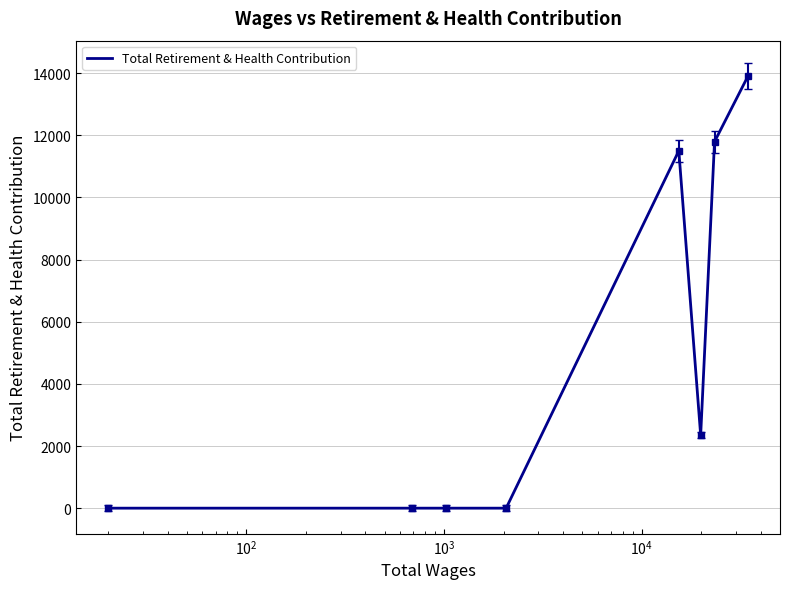

What is the greatest value displayed?

13909